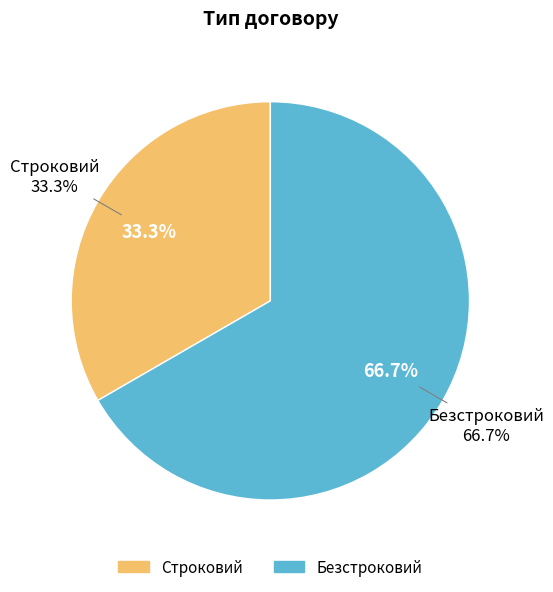

How many segments does this pie chart have?

2